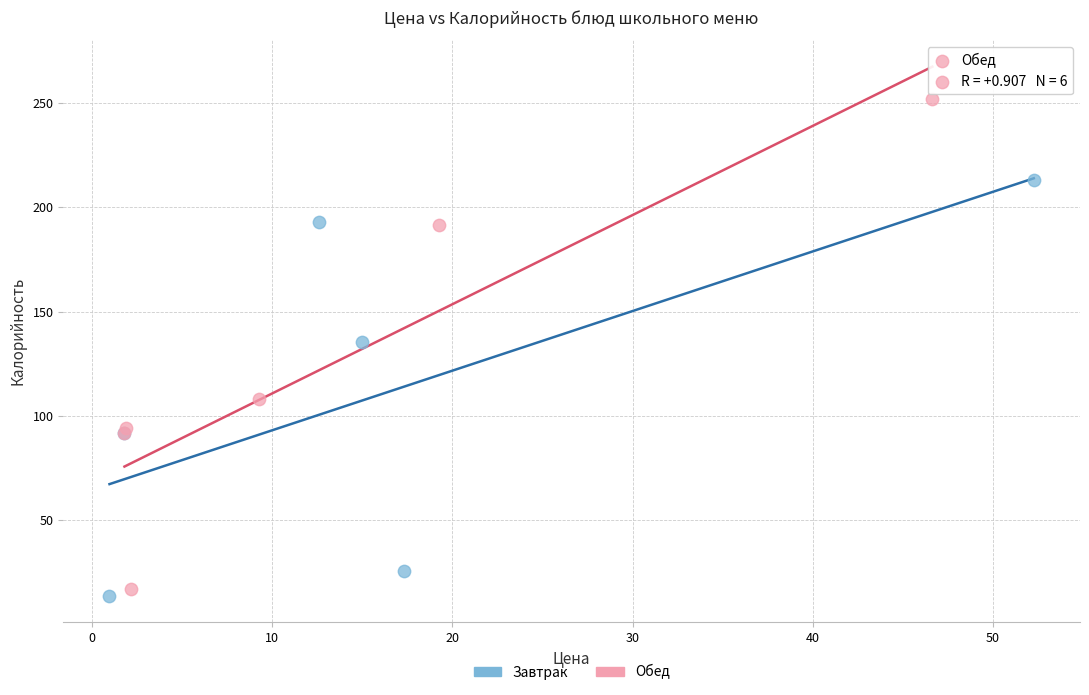

Which series has the widest spread of Y values?

Обед